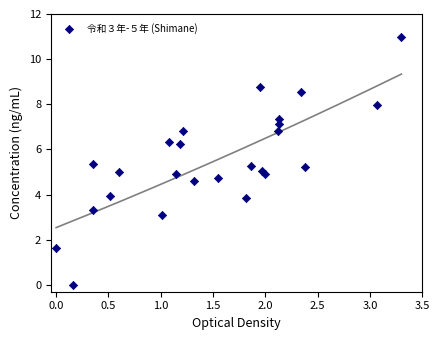

What is the range of X values (max minus min)?

3.3